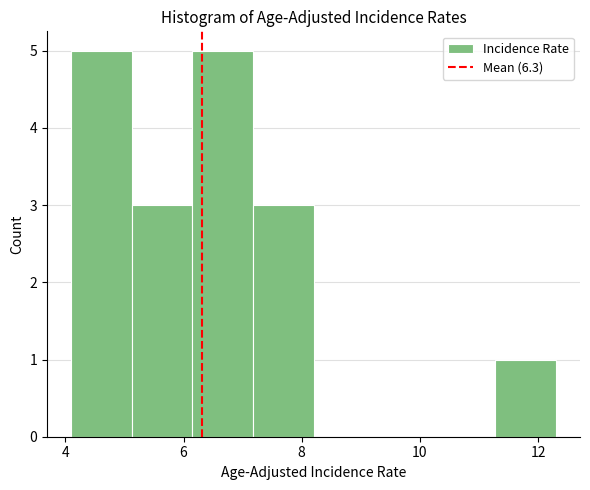

Reading left to right, list every bar in this chart as the range it spans on the x-axis followed by its height. Neither the bar edges nor the heights are printed on the chart, so give them approximately, as read against the axes.

4.2 to 5.2: 5
5.2 to 6.2: 3
6.2 to 7.2: 5
7.2 to 8.2: 3
8.2 to 9.2: 0
9.2 to 10.2: 0
10.2 to 11.2: 0
11.2 to 12.4: 1